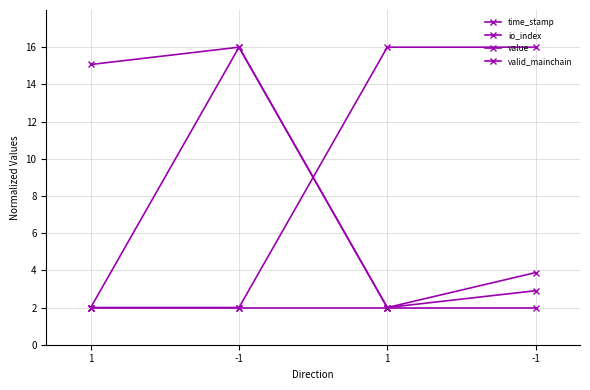

Which series has the largest total across all categories?

value